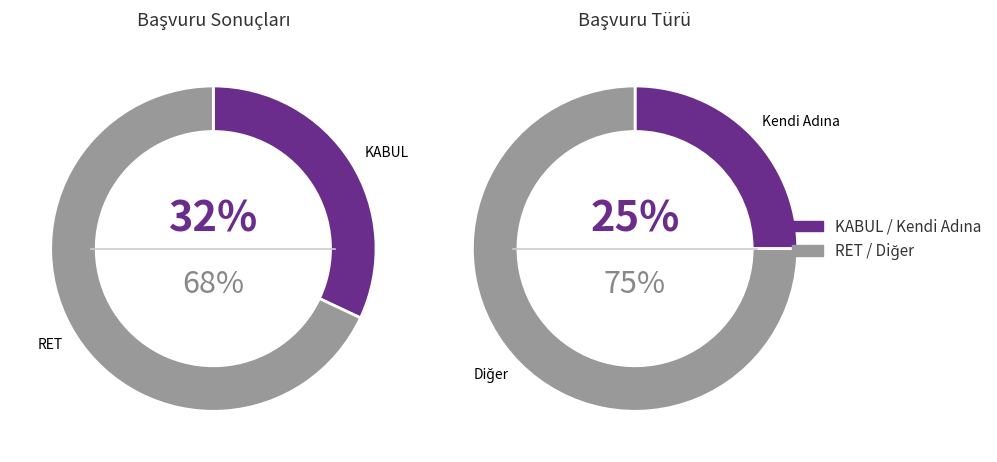

What is the smallest slice in the pie chart?

KABUL